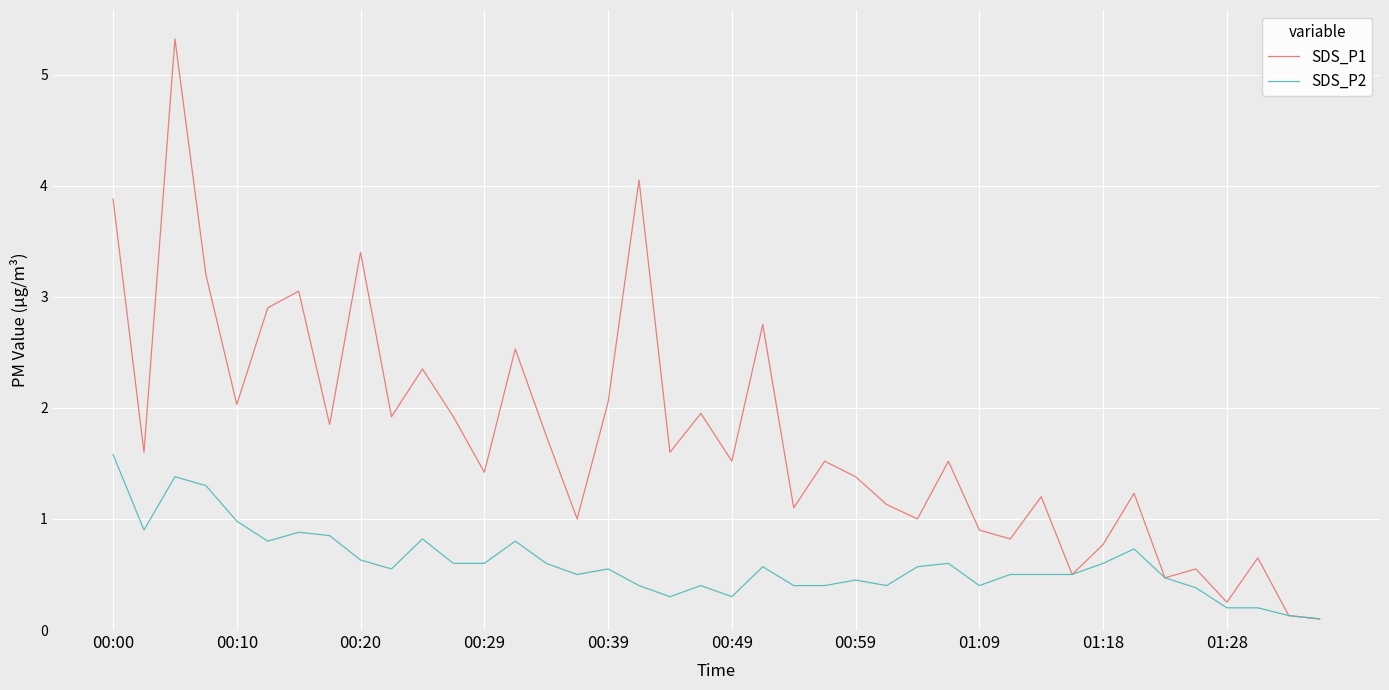

What is the greatest value displayed?

5.3